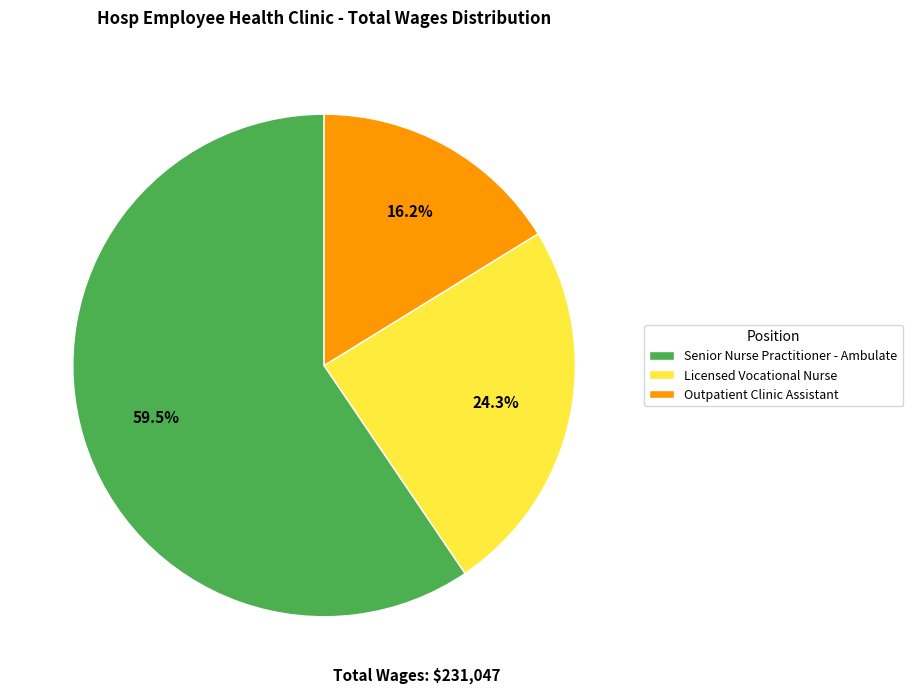

To the nearest percent, what portion does Licensed Vocational Nurse represent?

24%